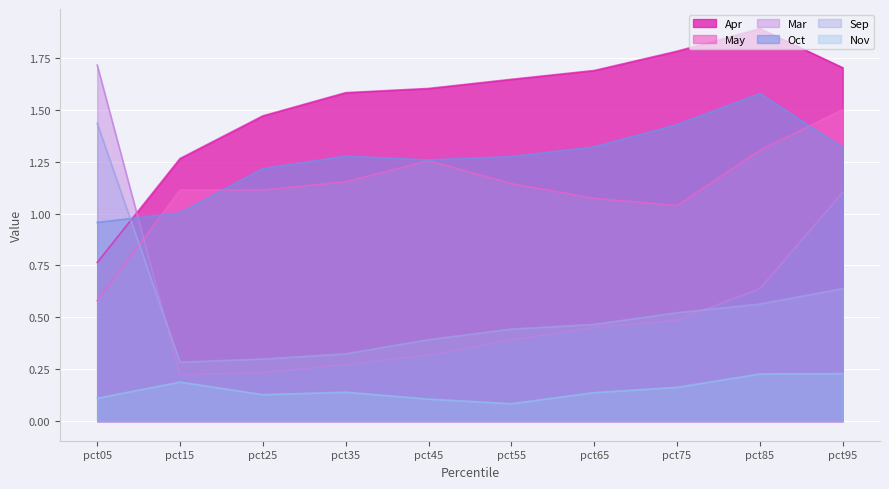

How many lines are shown in the chart?

6